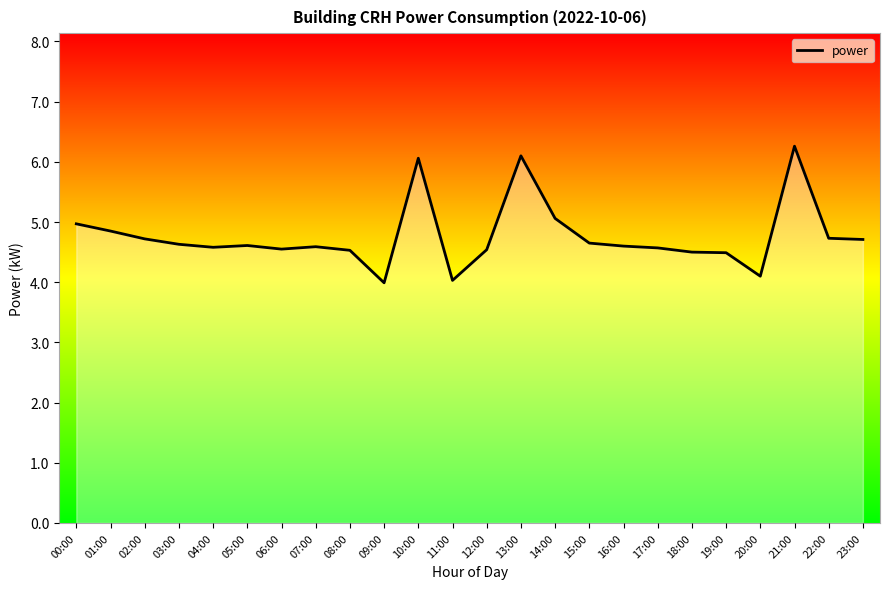

What is the ratio of the value at 15:00 to the value at 21:00?

0.7